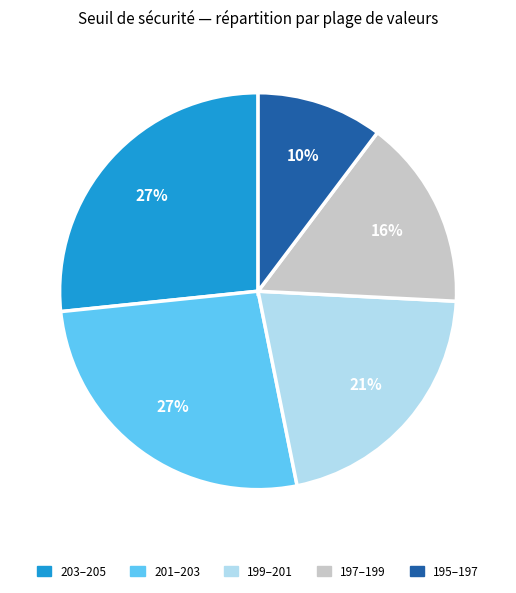

Count the number of slices in the pie.

5